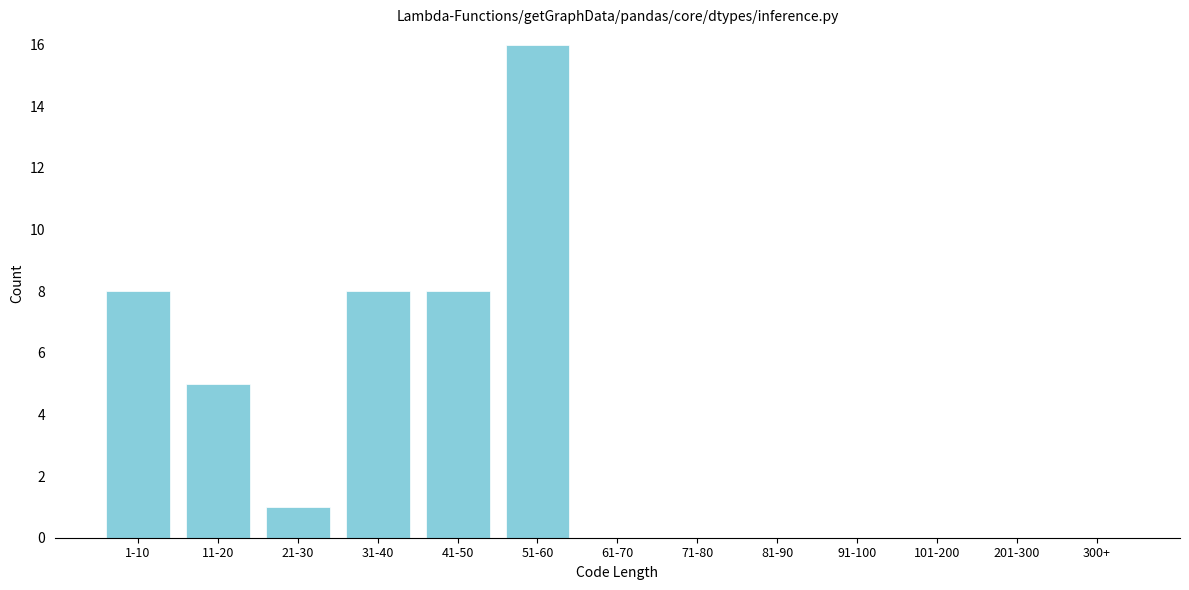

Reading left to right, list all the values displayed in this chart.

1-10=8	11-20=5	21-30=1	31-40=8	41-50=8	51-60=16	61-70=0	71-80=0	81-90=0	91-100=0	101-200=0	201-300=0	300+=0